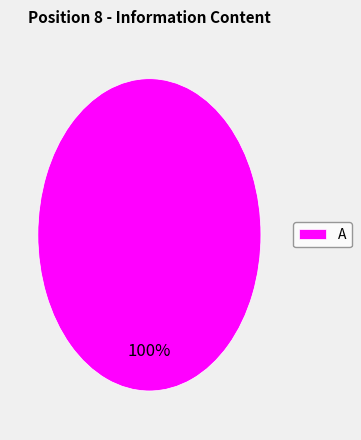

Rank the categories by value from lowest to highest.

A